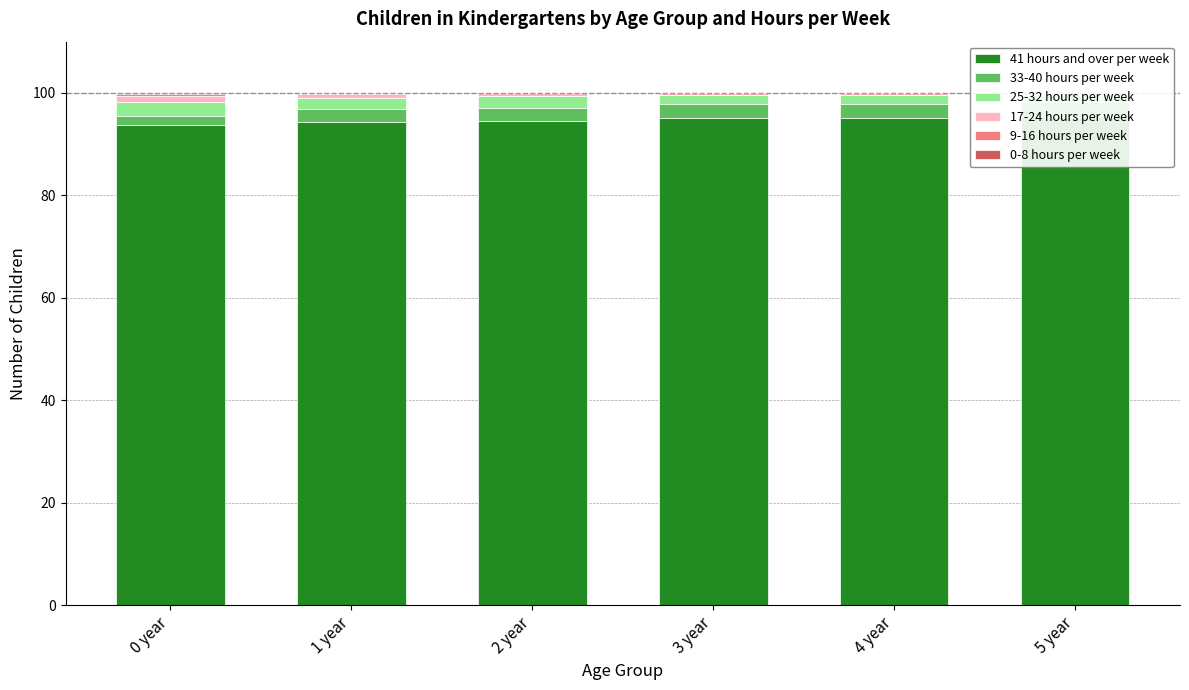

Count the number of data series in this chart.

6